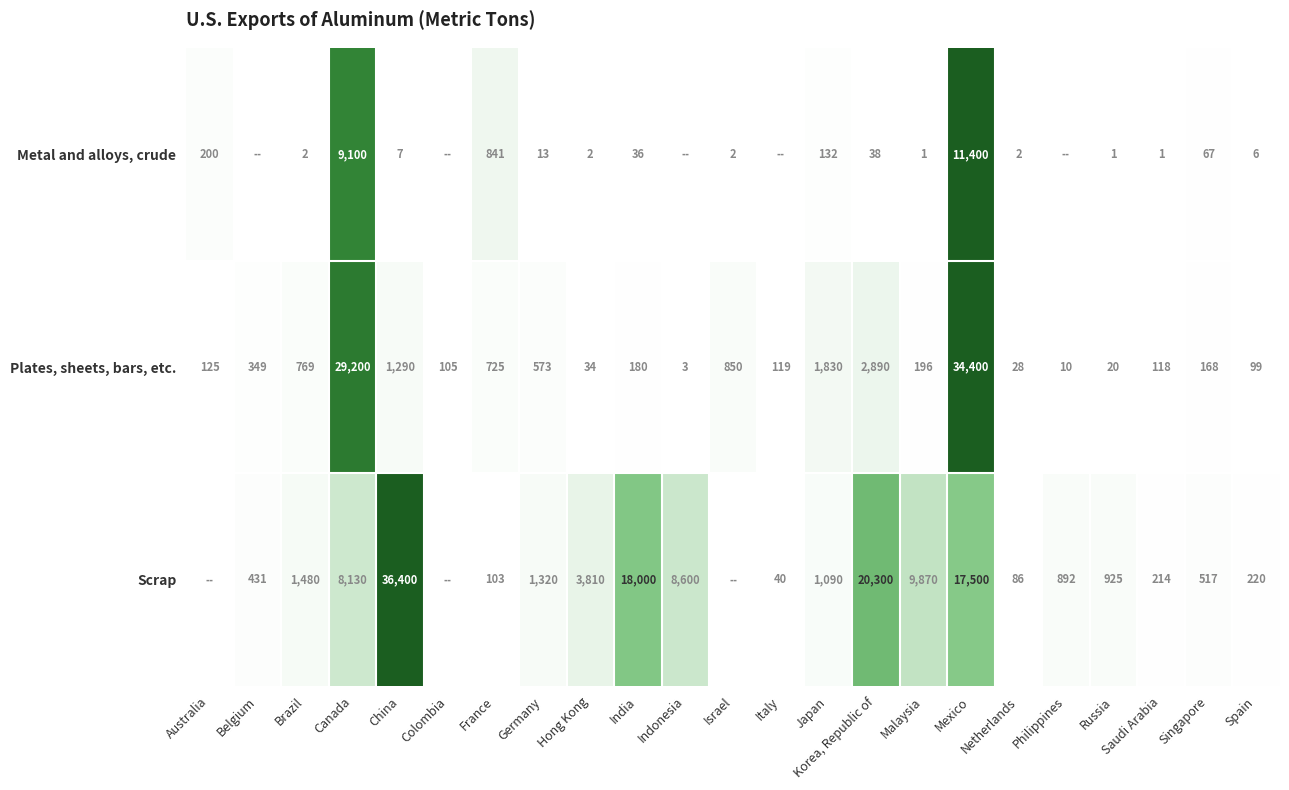

Is the value of Metal and alloys, crude at Hong Kong greater than the value of Plates, sheets, bars, etc. at Malaysia?

No